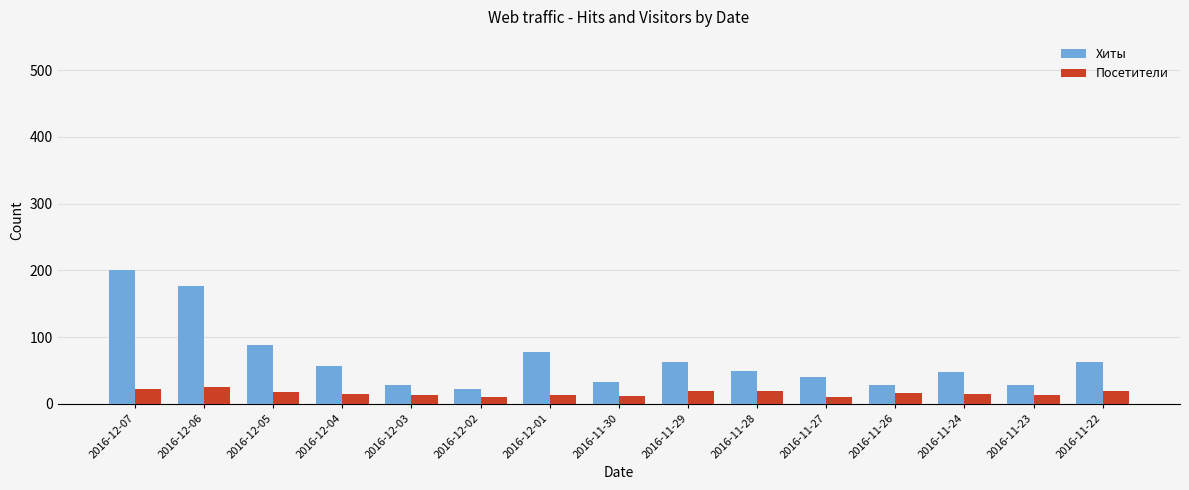

What is the difference between the maximum and second lowest values in the Хиты series?

172